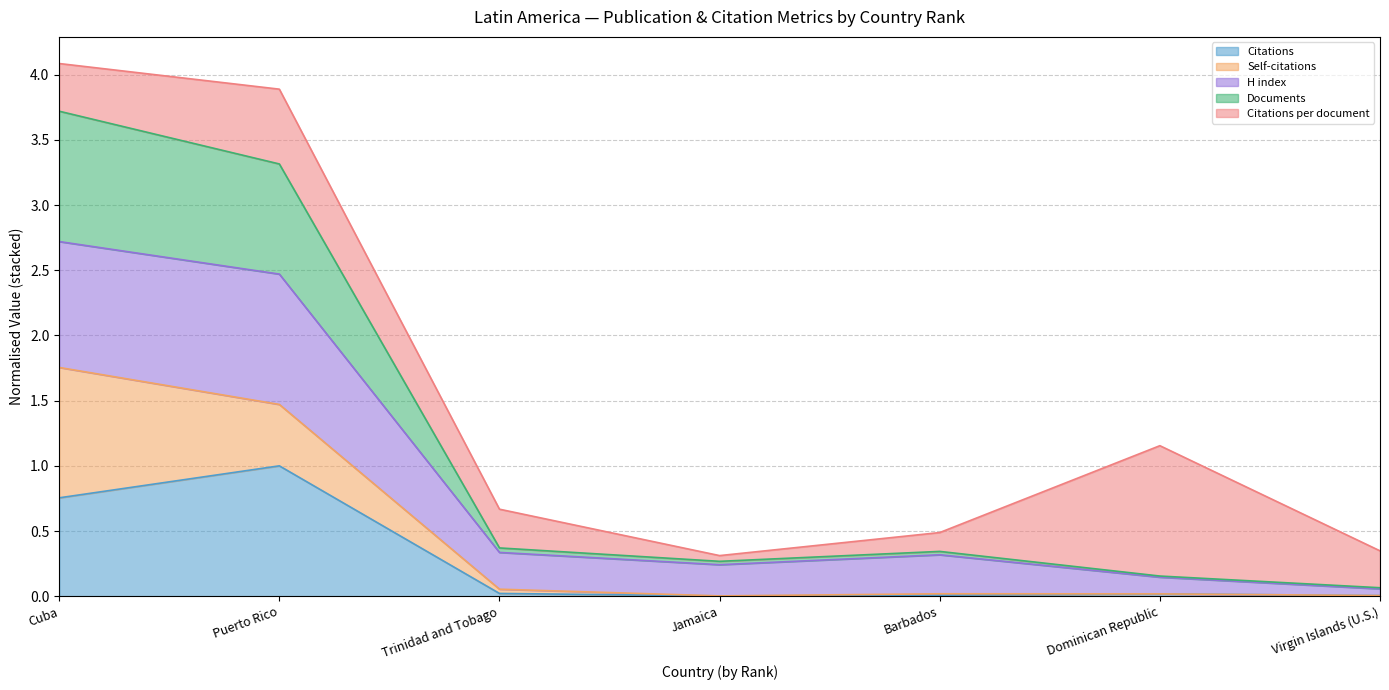

What is the highest value of the Citations series?

1.0